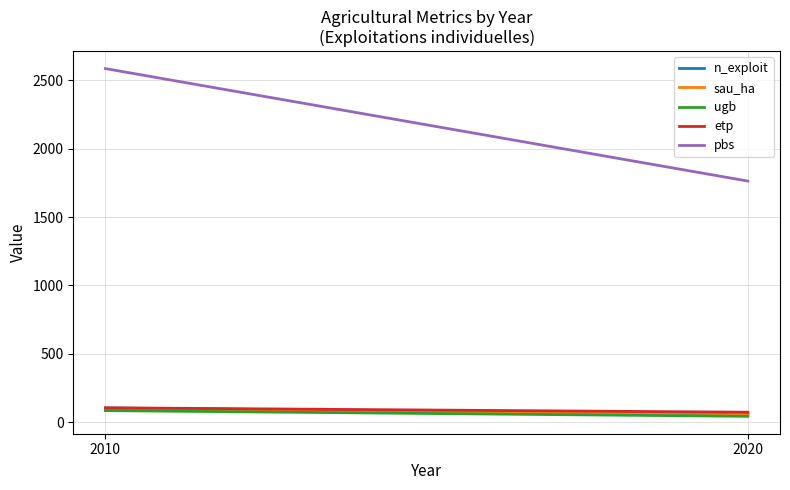

Reading left to right, extract all data points from this chart.

n_exploit: 2010=105.0	2020=60.0
sau_ha: 2010=96.1	2020=62.9
ugb: 2010=85.7	2020=43.9
etp: 2010=106.2	2020=73.9
pbs: 2010=2584.3	2020=1762.4